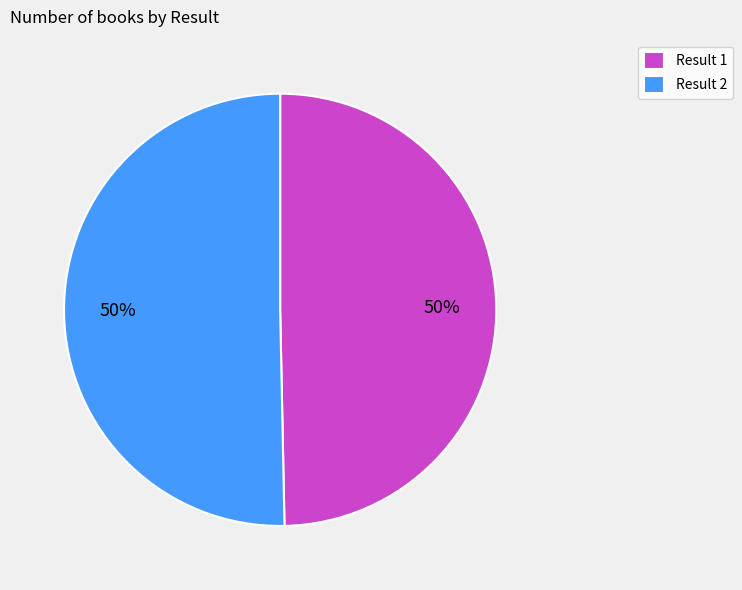

True or false: Result 2 accounts for 50% of the total.

True